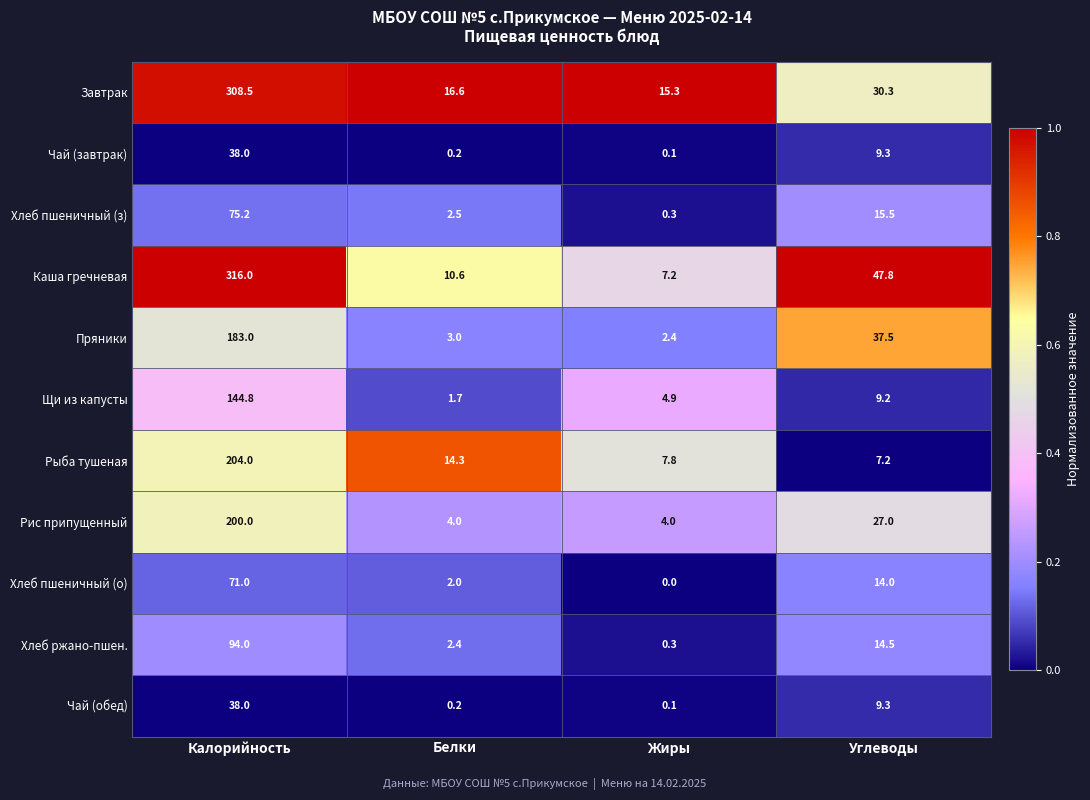

Which series changed the most between Белки and Углеводы?

Каша гречневая